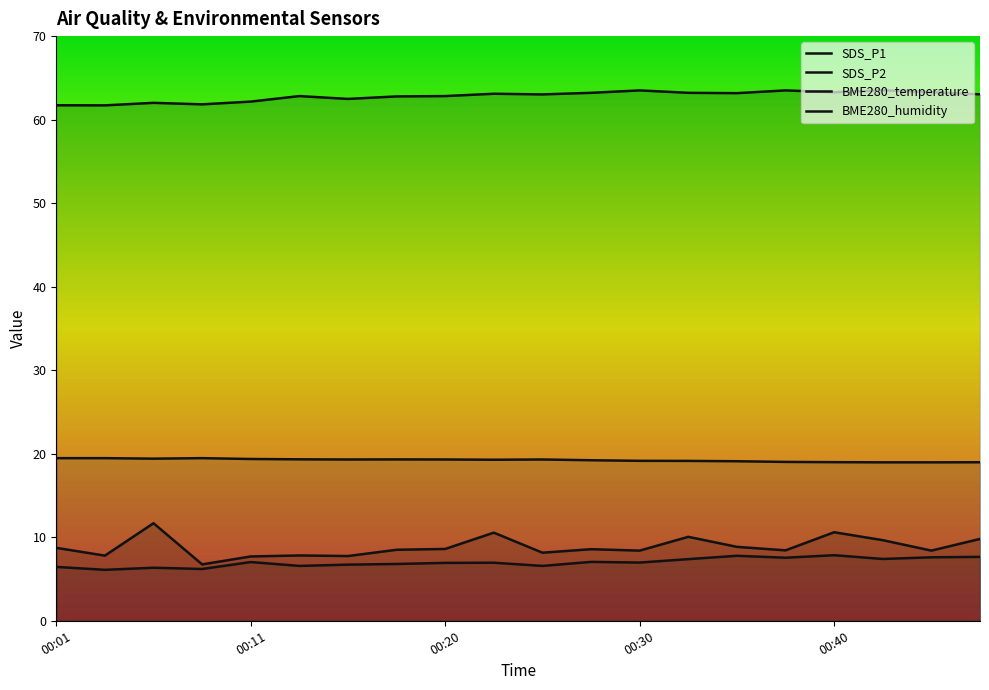

At how many categories does at least one series exceed 58?

20